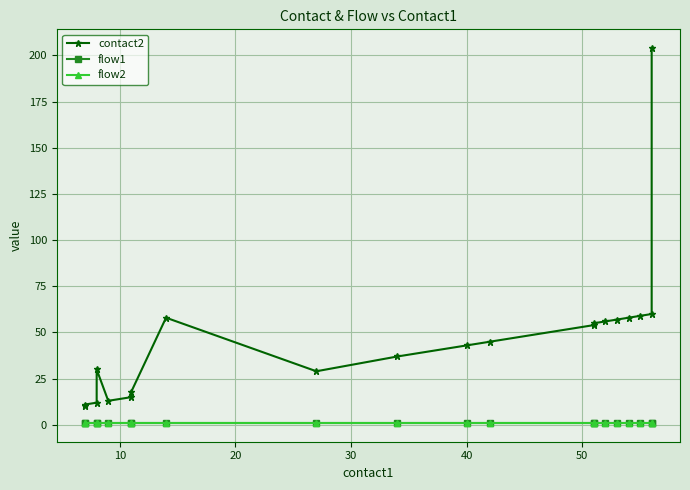

True or false: flow2 and flow1 intersect in this chart.

False